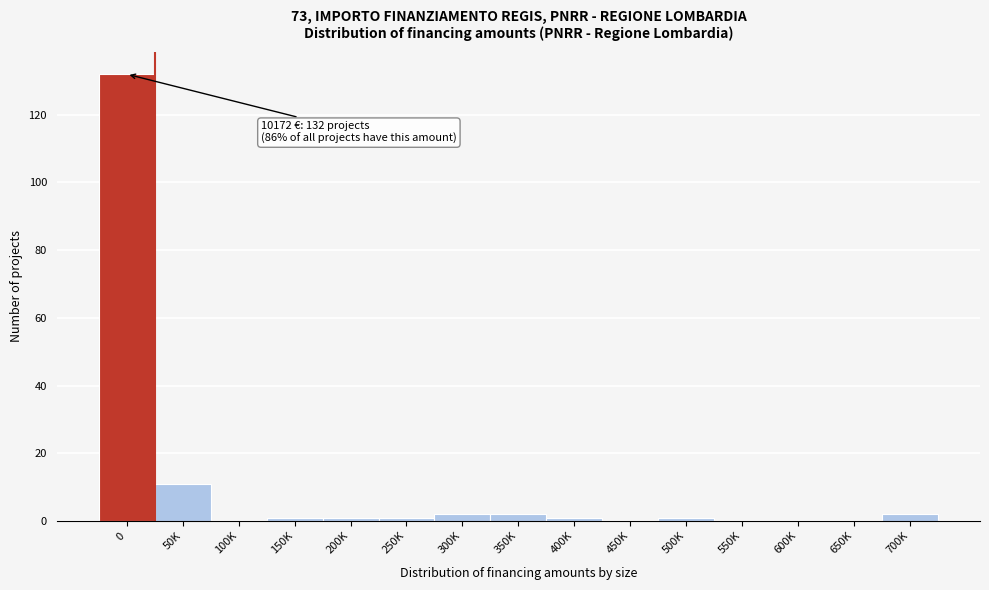

Reading left to right, list all the values displayed in this chart.

0=132	50K=11	100K=0	150K=1	200K=1	250K=1	300K=2	350K=2	400K=1	450K=0	500K=1	550K=0	600K=0	650K=0	700K=2